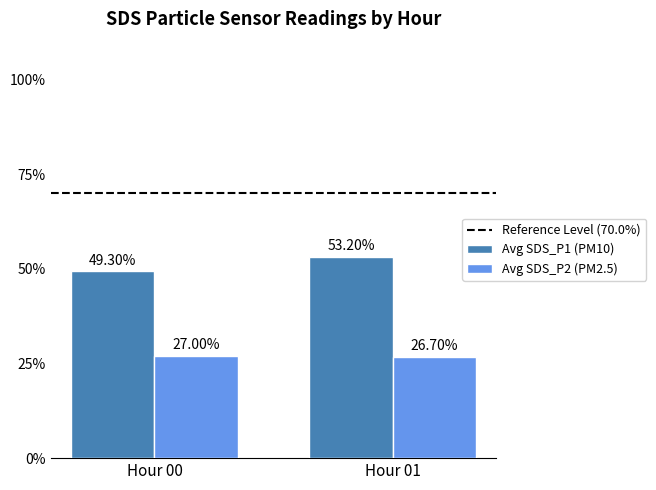

Which series has the largest total across all categories?

Avg SDS_P1 (PM10)